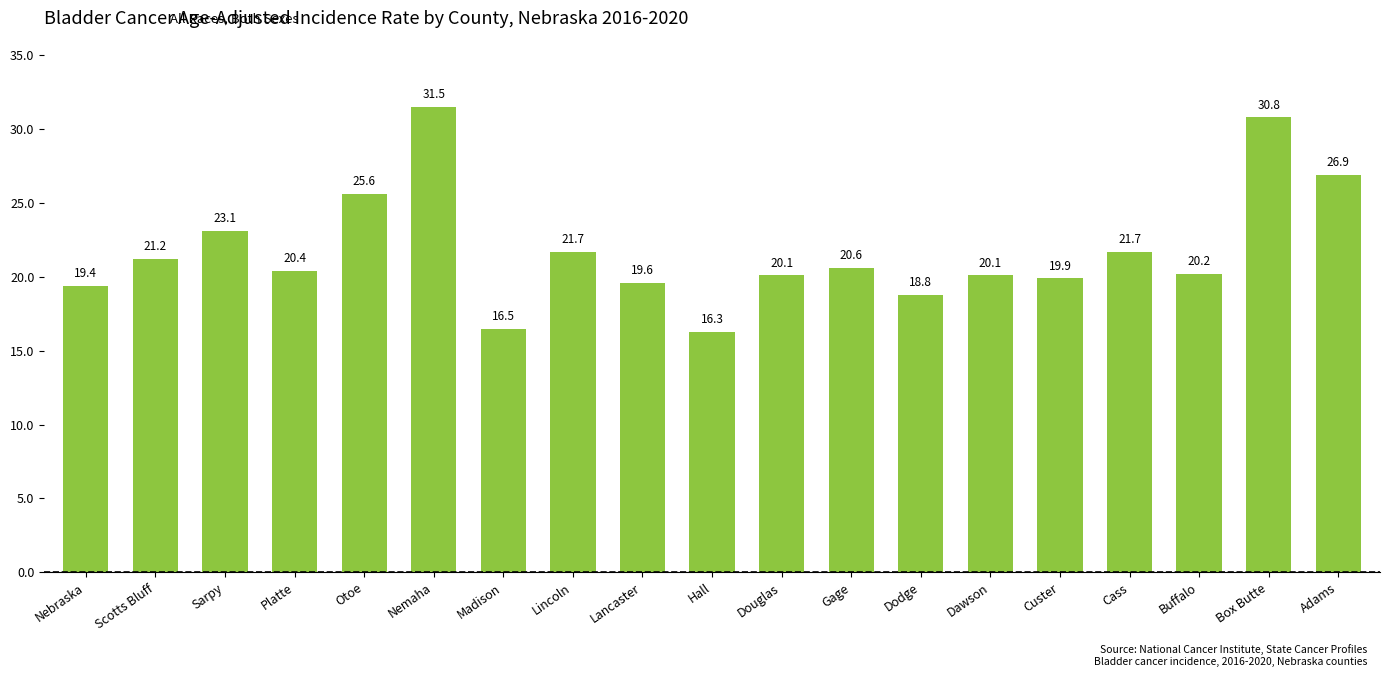

Between Adams and Hall, which is larger?

Adams